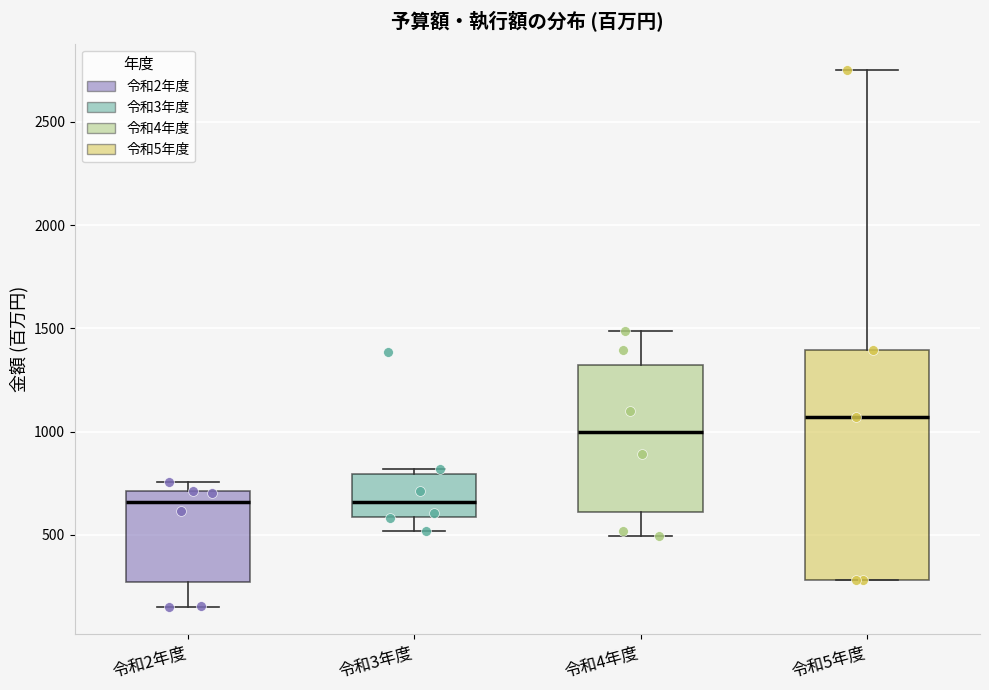

Reading left to right, read every box against the y-axis: the position of its median line, the range the box covers, and the ends of its whiskers. The values are not printed on the chart, so give them approximately, as read against the axis.

令和2年度: median 650, box 250 to 700, whiskers 150 to 750
令和3年度: median 650, box 600 to 800, whiskers 500 to 800 (just above the box's upper edge)
令和4年度: median 1000, box 600 to 1300, whiskers 500 to 1500
令和5年度: median 1050, box 300 to 1400, whiskers 300 to 2750